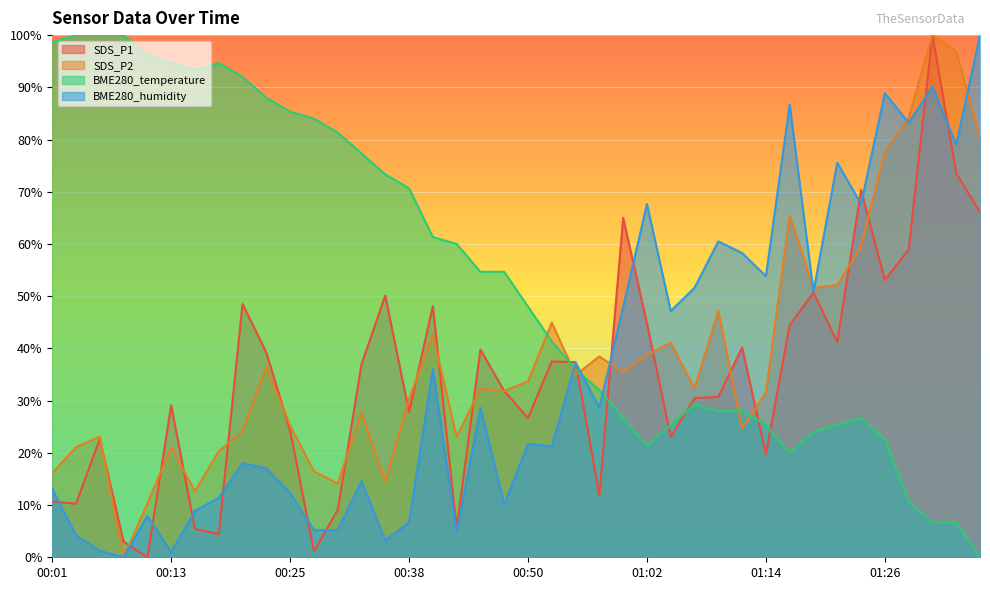

At which label does BME280_humidity reach its peak?

01:36